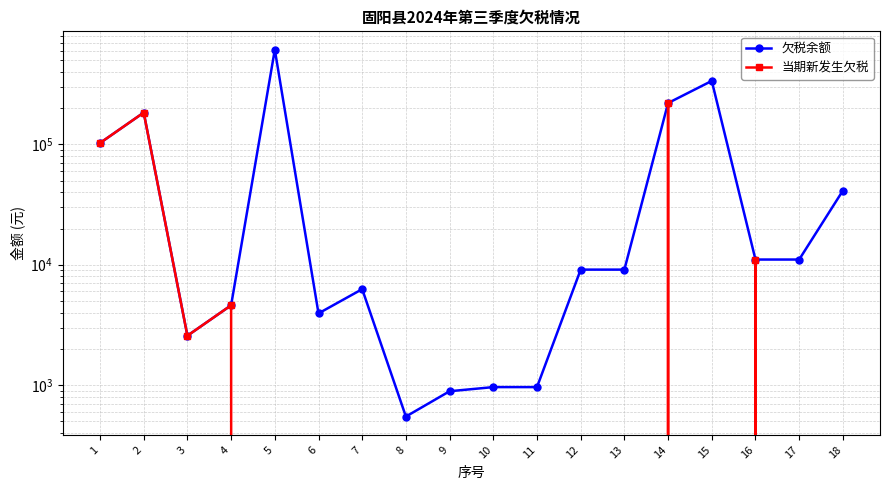

Between 11 and 13, which series saw the biggest shift?

欠税余额